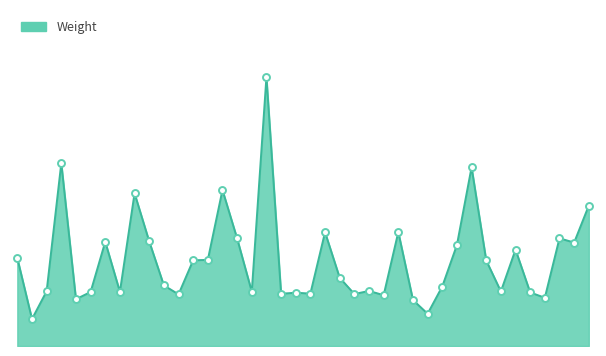

Is this an area chart (filled region under the line)?

Yes